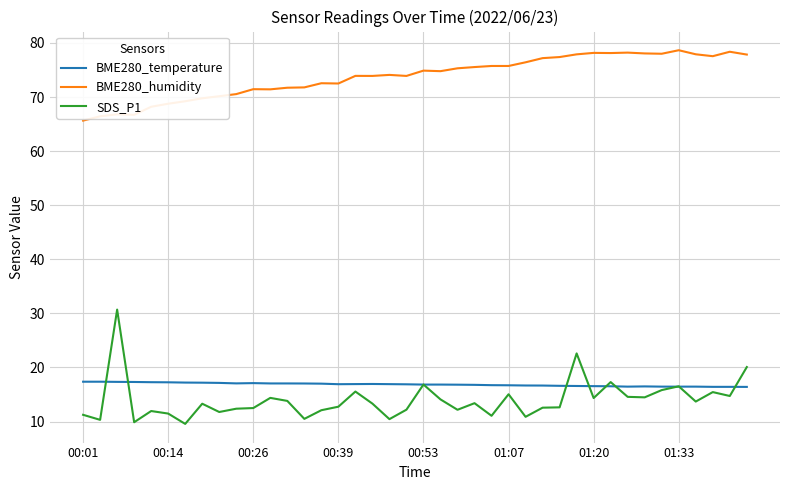

What is the smallest value displayed?

9.6